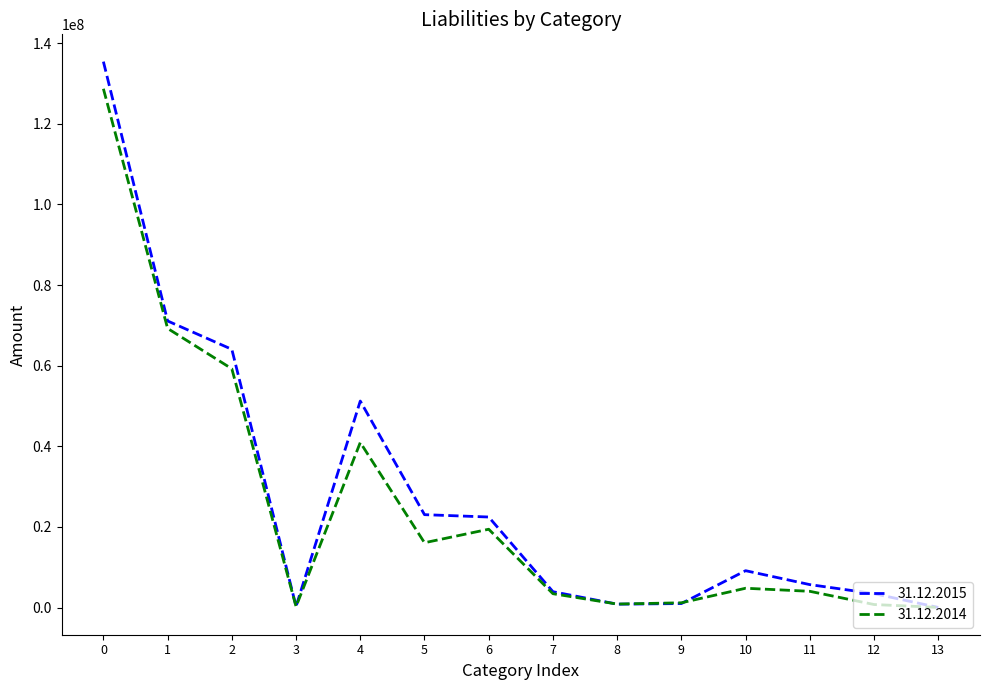

The 31.12.2015 series shows 30240030 at 0. True or false?

False